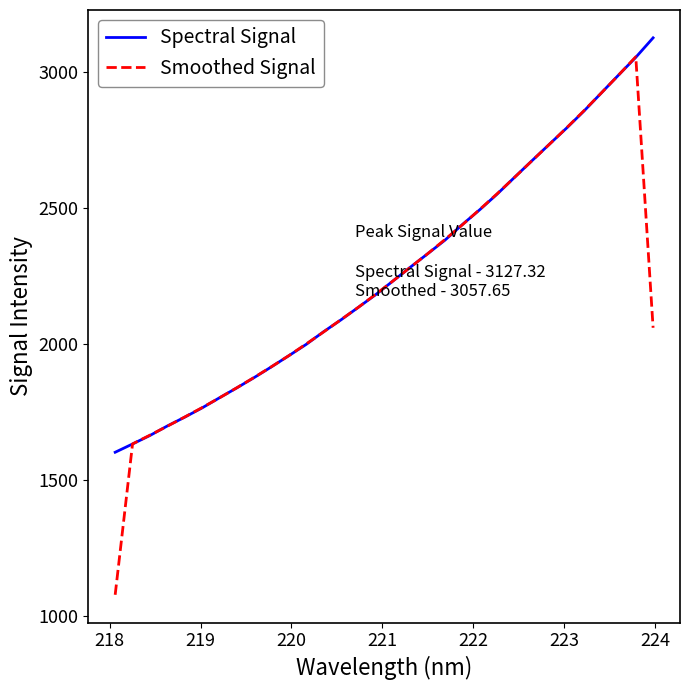

True or false: Spectral Signal has more than 0 interior local peaks.

False